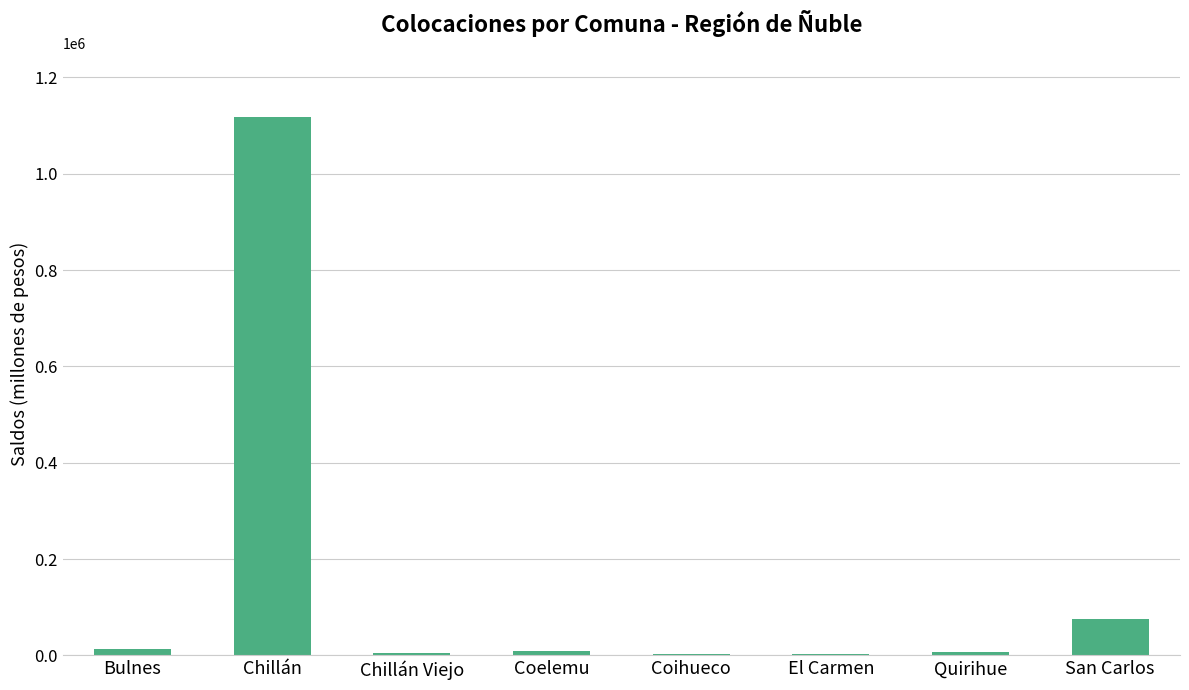

True or false: the data shows 74825.6 at San Carlos.

True